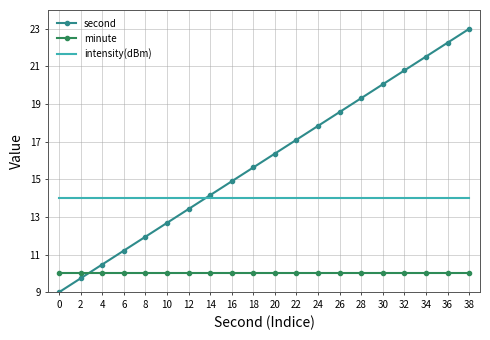

What is the spread (max minus min) of values at 16?

4.9